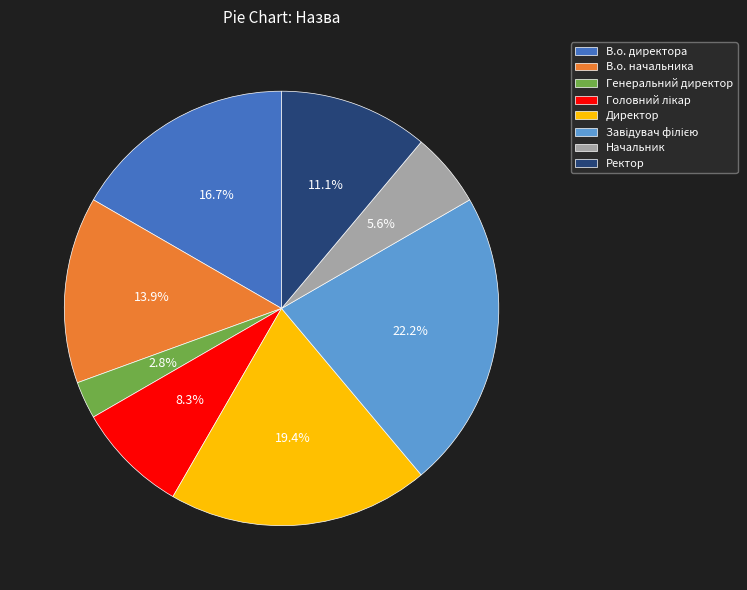

Is it true that Директор is 28% of the pie?

False